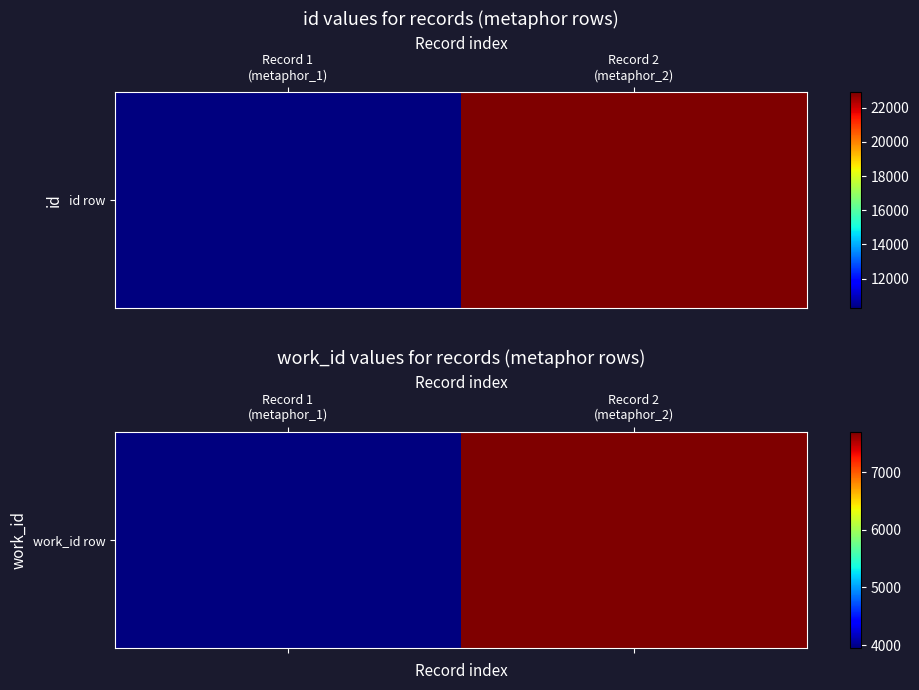

The value at Record 2
(metaphor_2) is 11503. True or false?

False